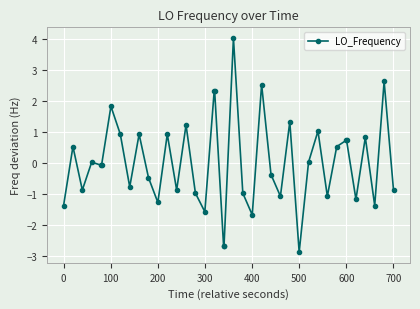

How many distinct data groups are displayed?

1